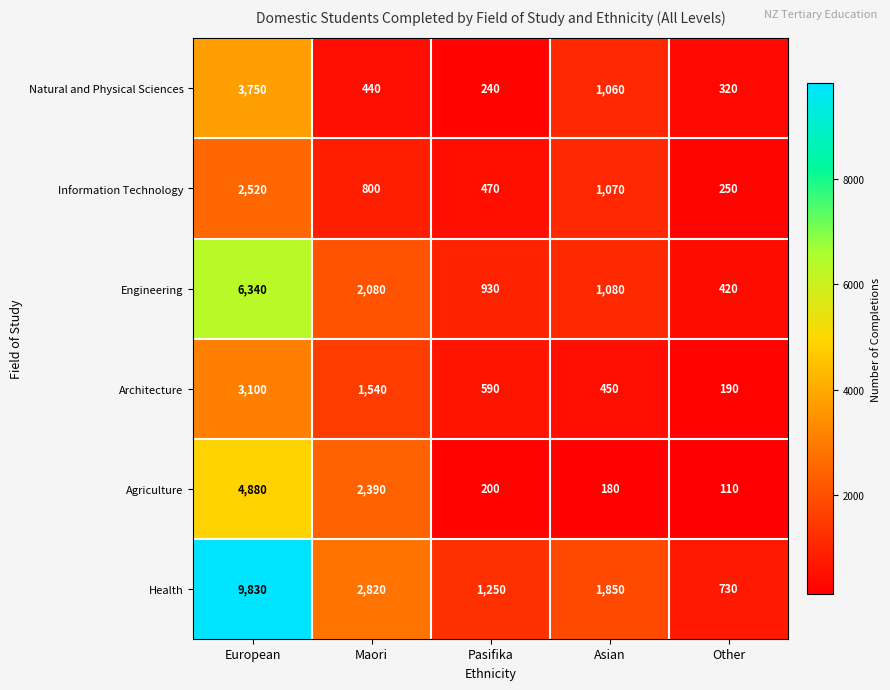

At Maori, list the series in order from smallest to largest.

Natural and Physical Sciences, Information Technology, Architecture, Engineering, Agriculture, Health